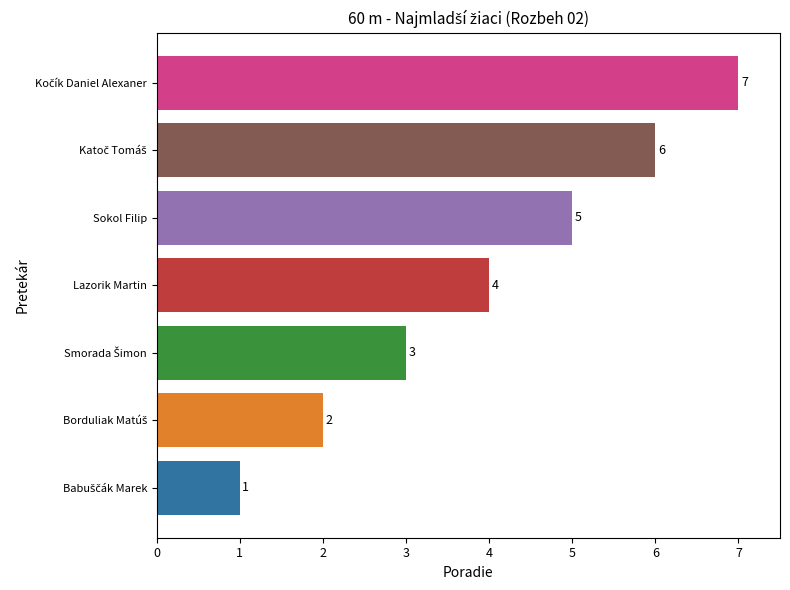

Is it true that the value at Sokol Filip is 5?

True